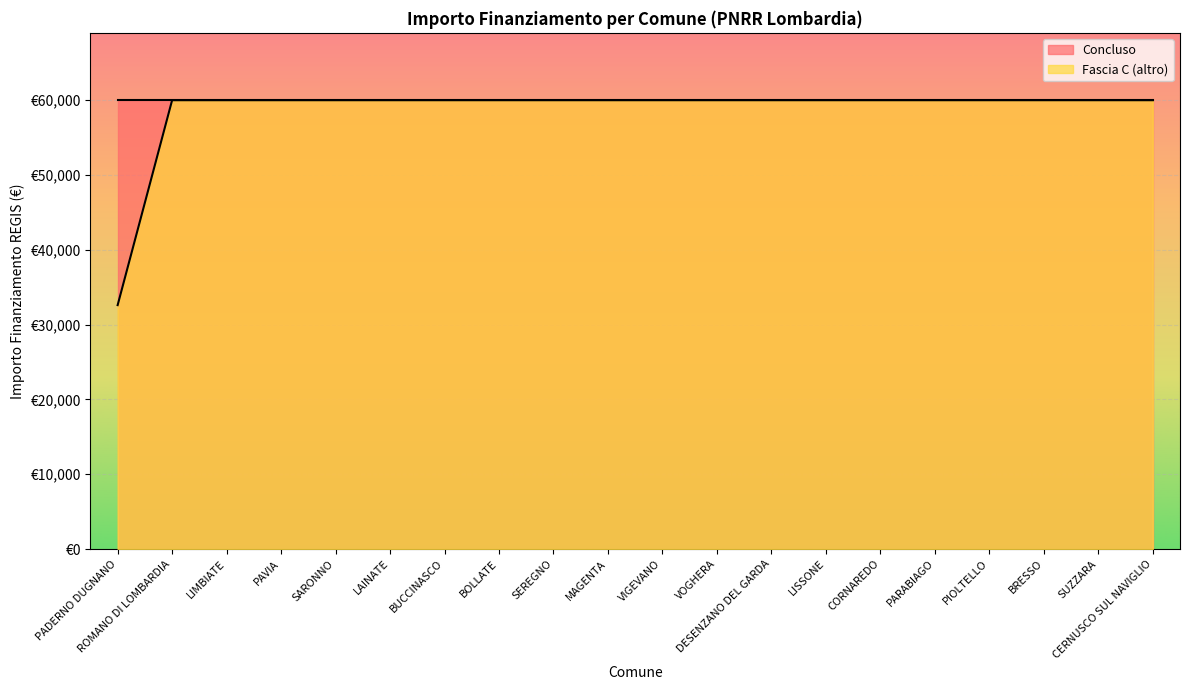

What is the greatest value displayed?

59966